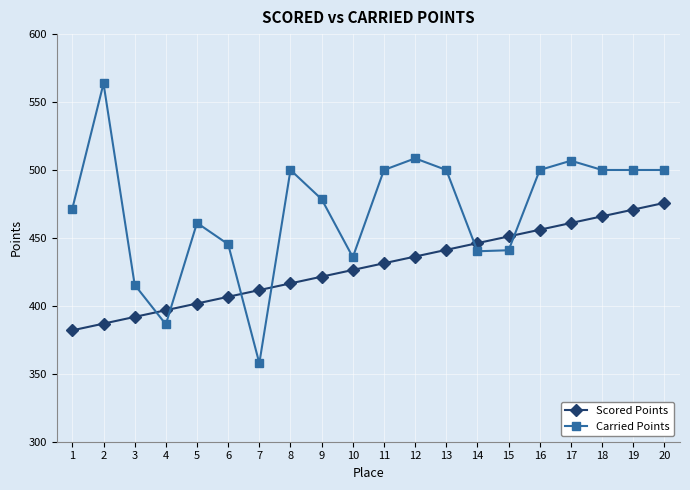

Is the value of Scored Points at 16 greater than the value of Carried Points at 9?

No